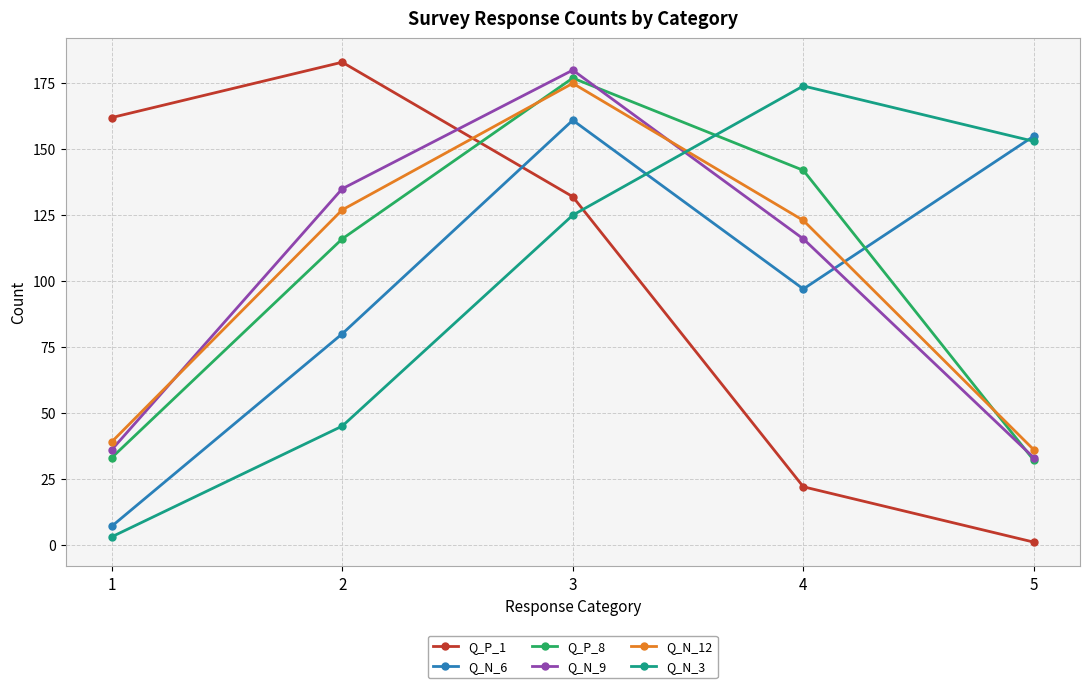

Rank the series at 1 from highest to lowest value.

Q_P_1, Q_N_12, Q_N_9, Q_P_8, Q_N_6, Q_N_3